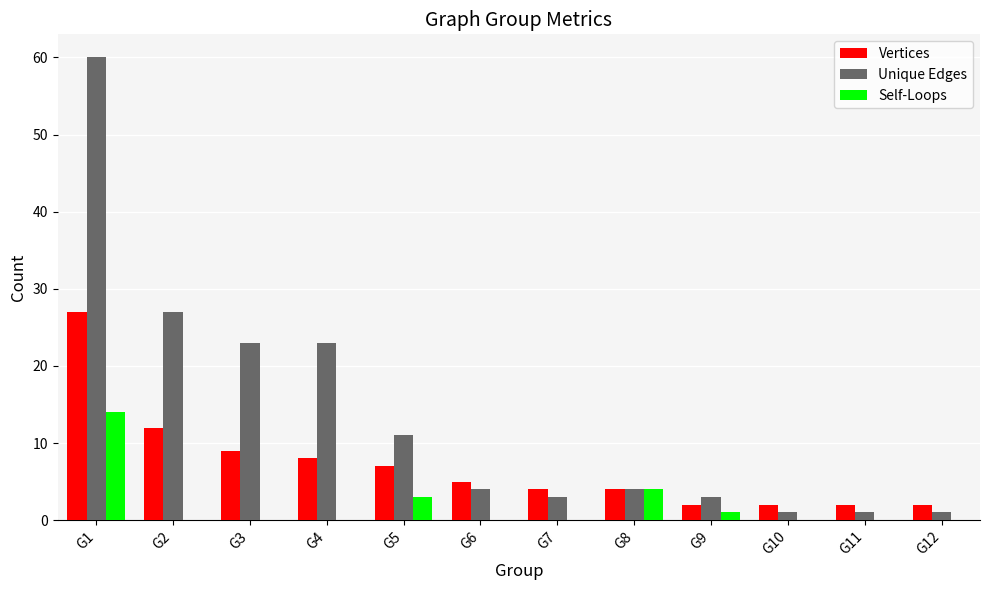

The Vertices series shows 1 at G6. True or false?

False